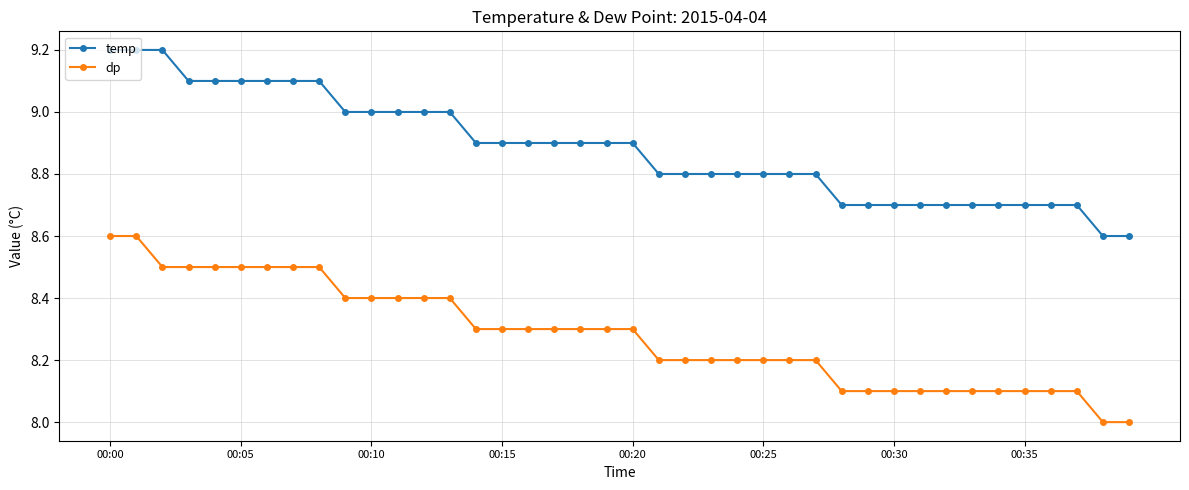

List the series in order of their peak value, lowest first.

dp, temp